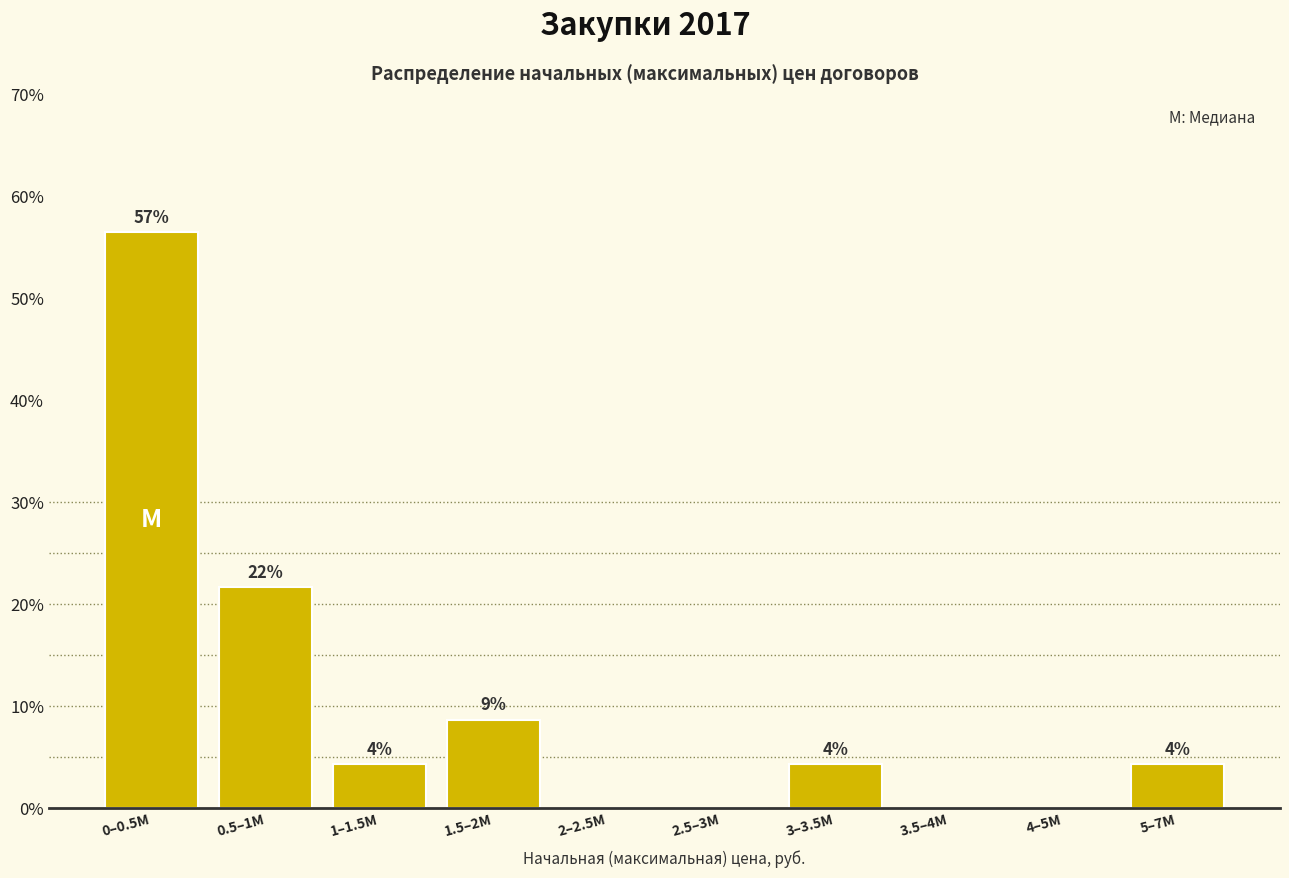

Are the bars horizontal?

No